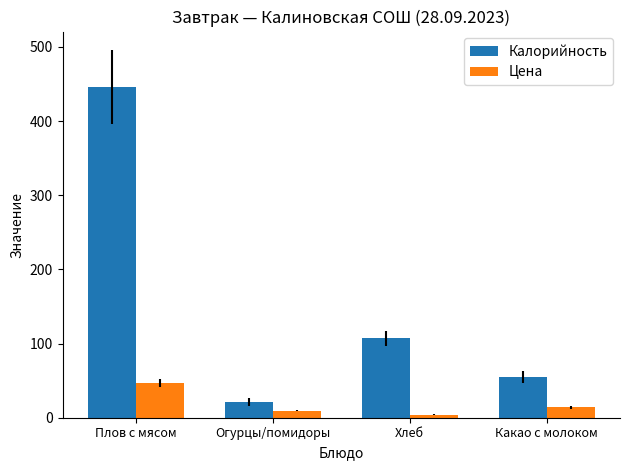

Rank the series by their average value, from highest to lowest.

Калорийность, Цена